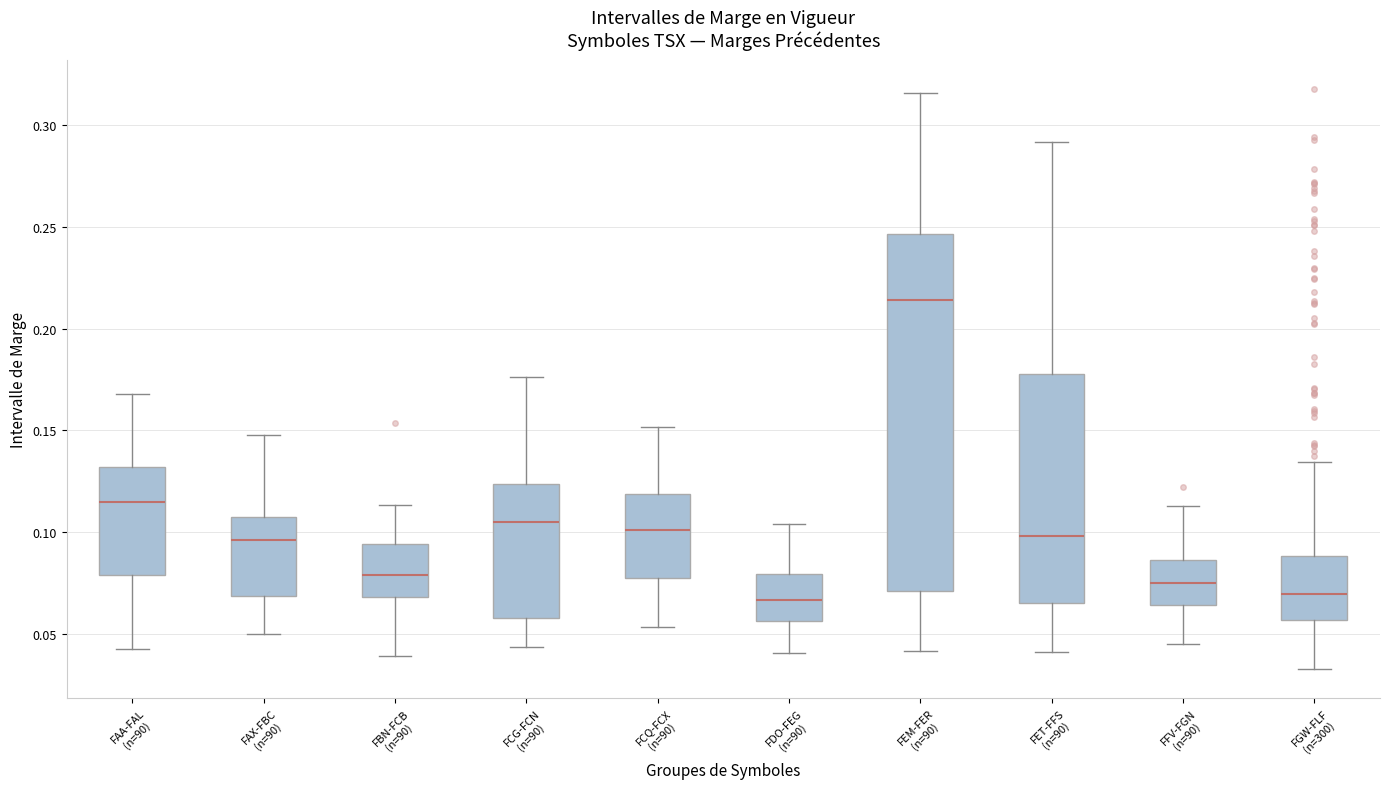

Which box has the highest median line?

FEM-FER (n=90)